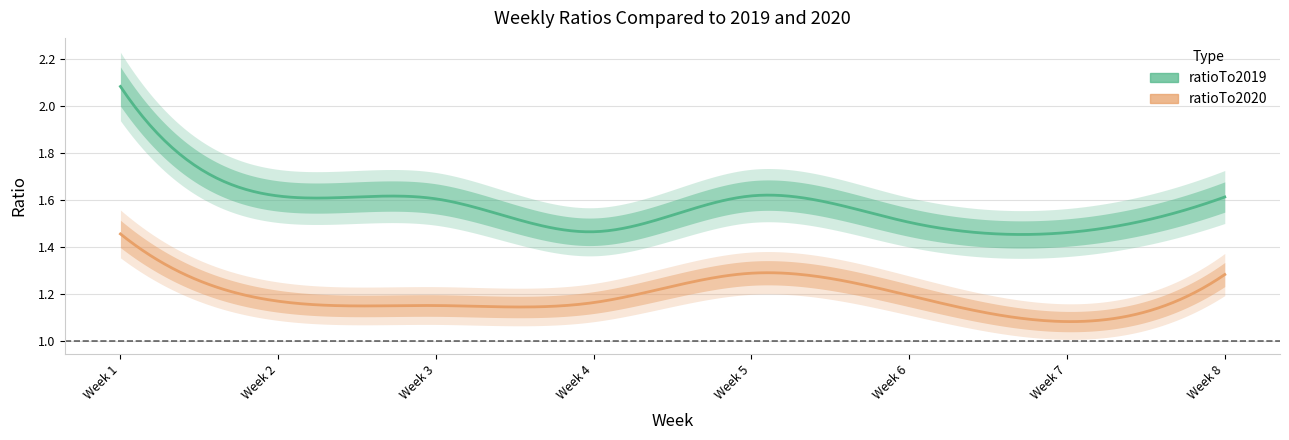

The value of ratioTo2020 at 4 is 1.7. True or false?

False